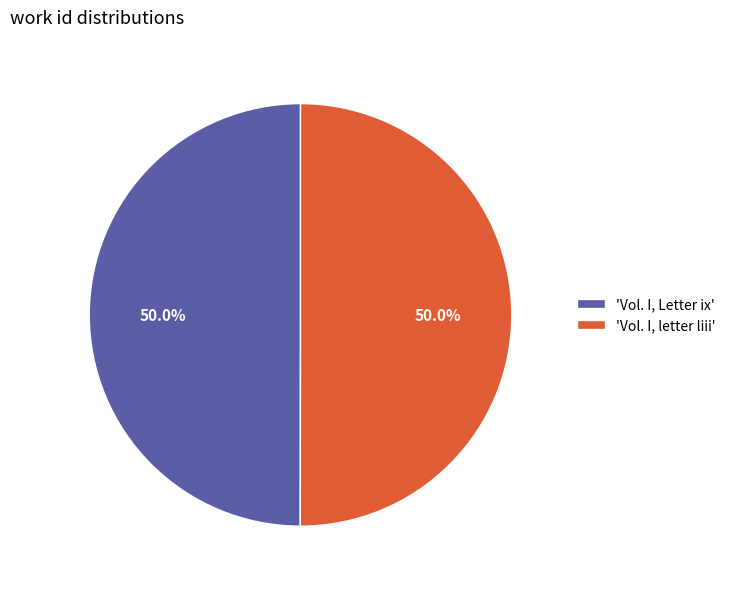

Approximately how many times larger is the value at 'Vol. I, letter liii' compared to 'Vol. I, Letter ix'?

1.0